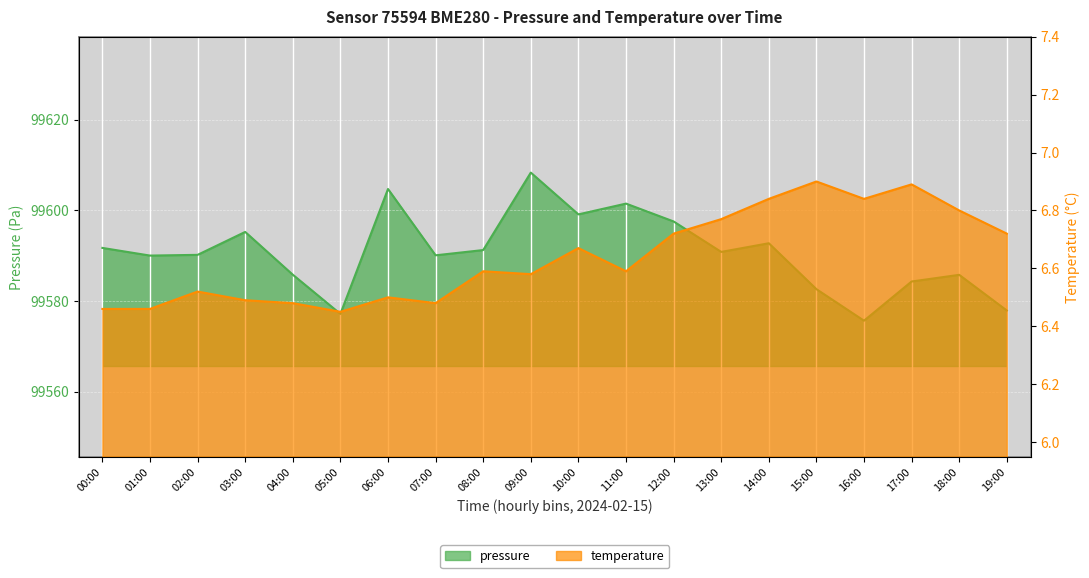

What is the value of the temperature point at the 13th from the left?

6.7